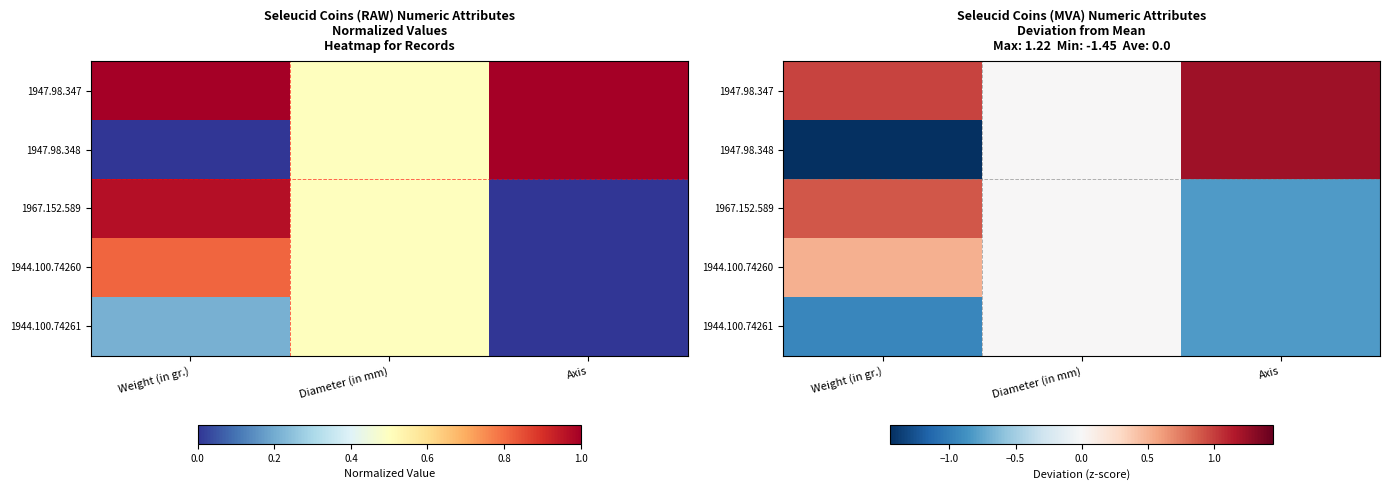

How many data points in 1967.152.589 are above 0?

1